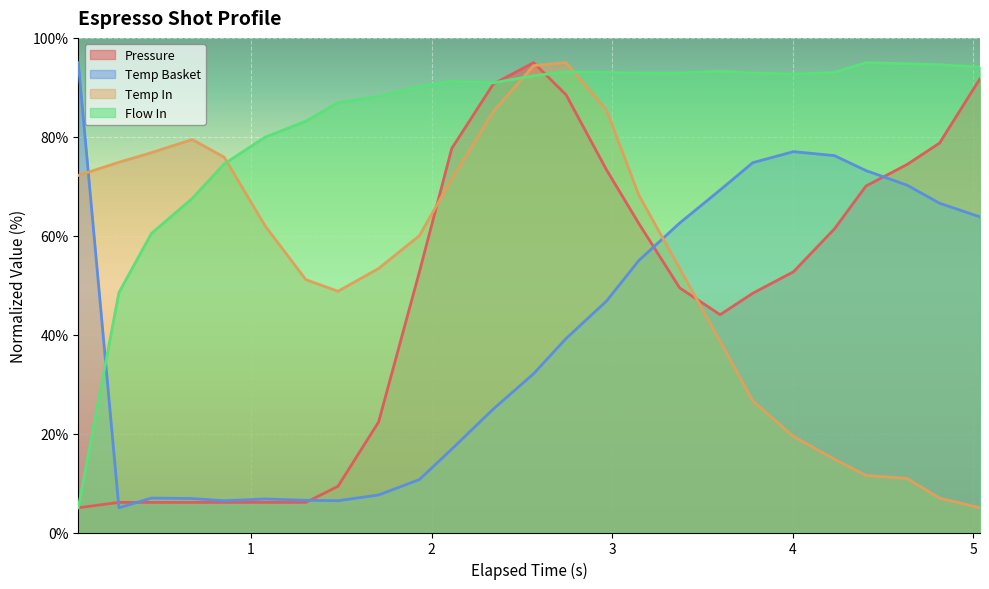

Reading left to right, extract all data points from this chart.

pressure: 5.0	6.1	6.1	6.1	6.1	6.1	6.1	9.3	22.3	52.7	77.7	90.7	95.0	88.5	73.3	62.5	49.5	44.0	48.4	52.7	61.4	70.1	74.4	78.7	91.7
water_temperature_basket: 95.0	5.0	7.0	6.9	6.4	6.8	6.5	6.4	7.6	10.7	16.9	25.0	32.1	39.2	46.8	55.0	62.6	69.2	74.8	77.0	76.2	73.2	70.2	66.6	63.8
water_temperature_in: 72.2	74.9	76.8	79.5	75.9	62.0	51.1	48.8	53.4	60.0	71.5	85.1	94.4	95.0	85.4	68.2	53.4	38.6	26.6	19.4	14.8	11.5	10.9	6.9	5.0
flow_in: 5.0	48.5	60.5	67.5	74.5	79.9	83.2	86.9	88.1	90.1	91.2	90.9	92.3	93.1	93.0	92.9	92.9	93.2	92.9	92.7	93.0	95.0	94.8	94.6	94.1